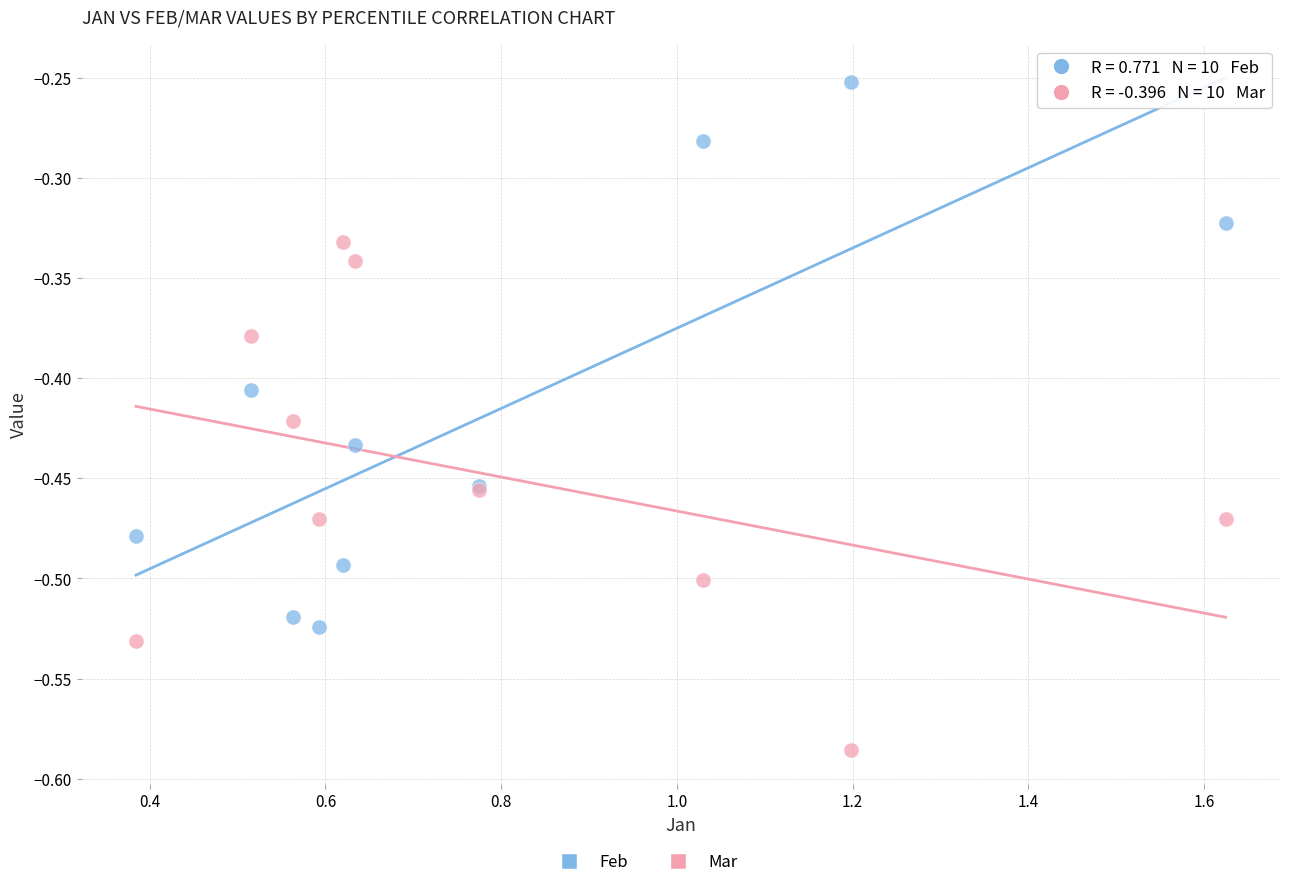

Which series reaches the maximum Y coordinate?

Feb